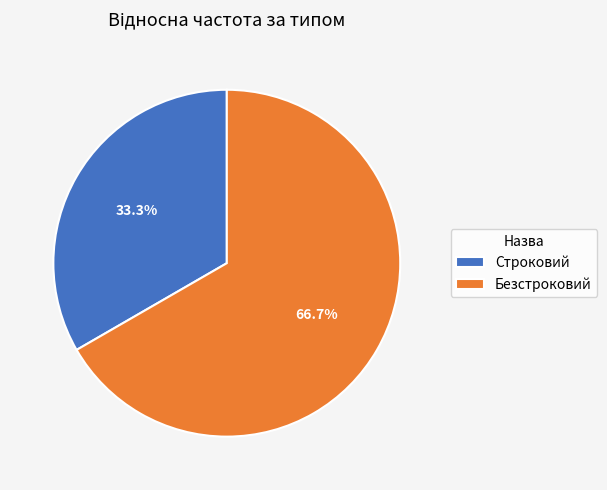

To the nearest percent, what is the average slice percentage?

50%